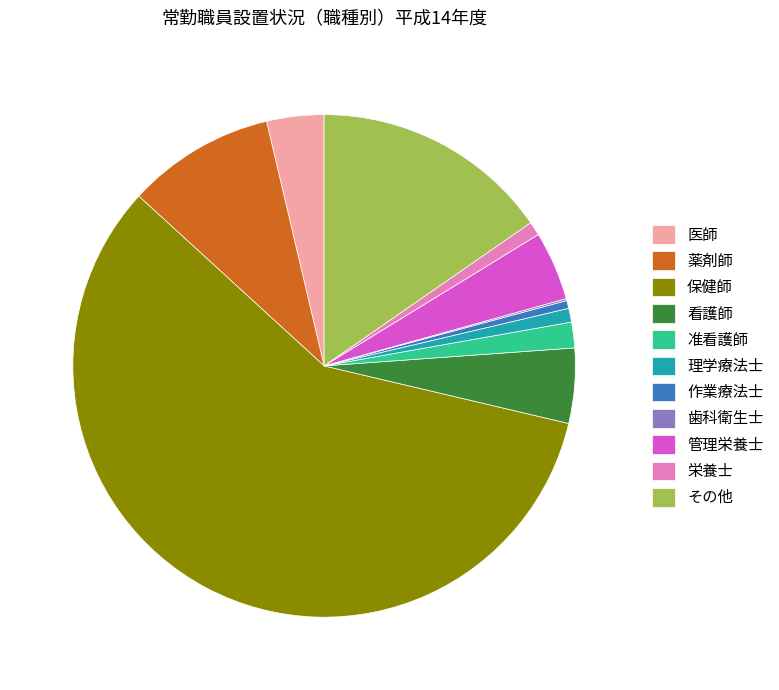

The その他 slice represents 25% of the pie. True or false?

False